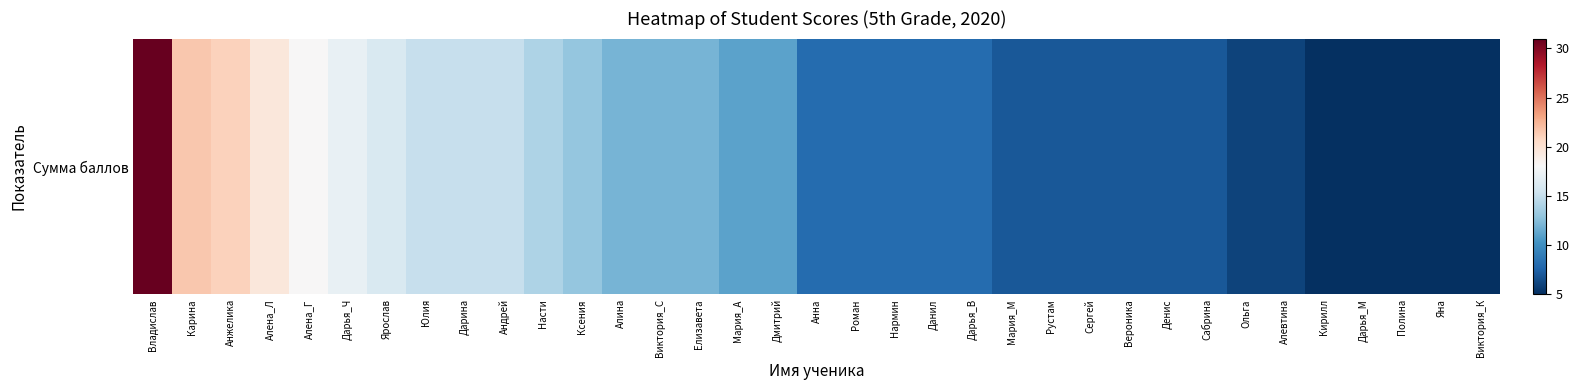

The value at Дарья_М is 5.0. True or false?

True